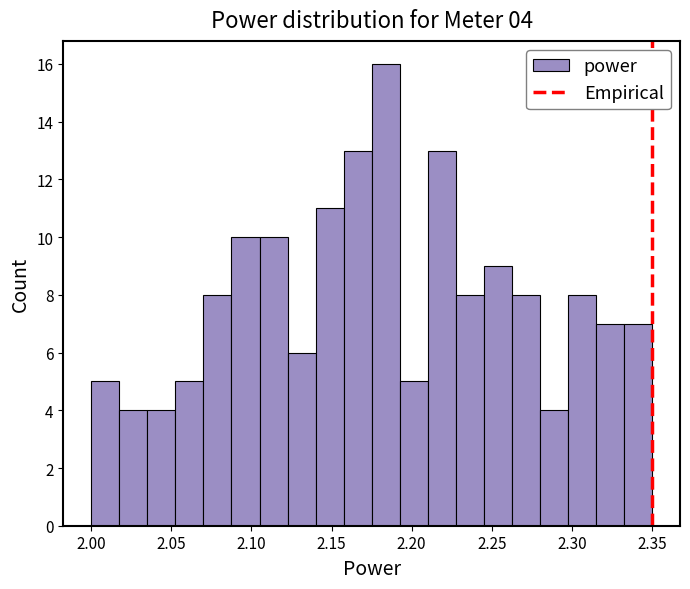

Read against the x-axis, roughly where is the centre of the tallest bar?

2.185